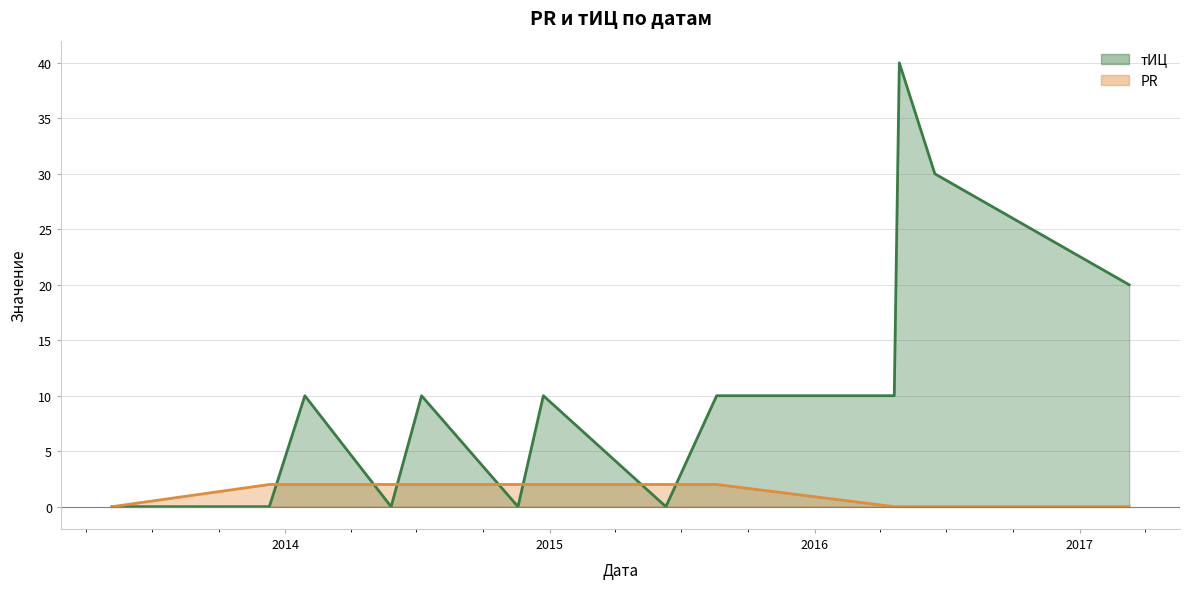

After their last crossing, which series has the higher values: PR or тИЦ?

тИЦ